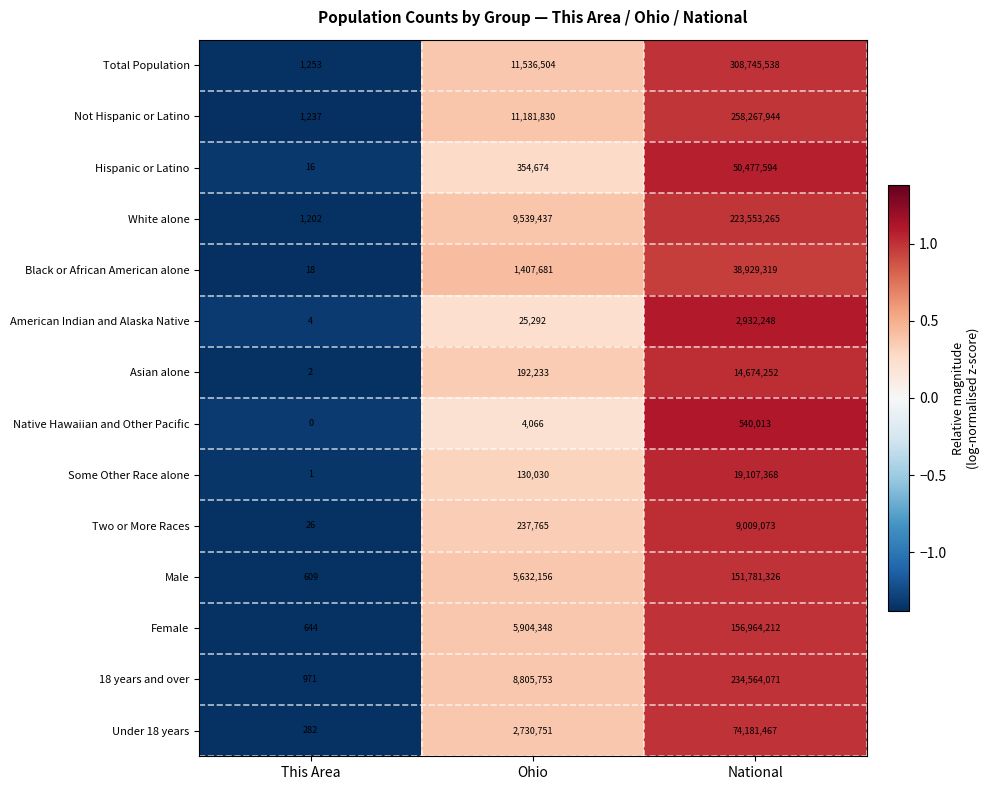

Rank the series at National from lowest to highest value.

Native Hawaiian and Other Pacific, American Indian and Alaska Native, Two or More Races, Asian alone, Some Other Race alone, Black or African American alone, Hispanic or Latino, Under 18 years, Male, Female, White alone, 18 years and over, Not Hispanic or Latino, Total Population